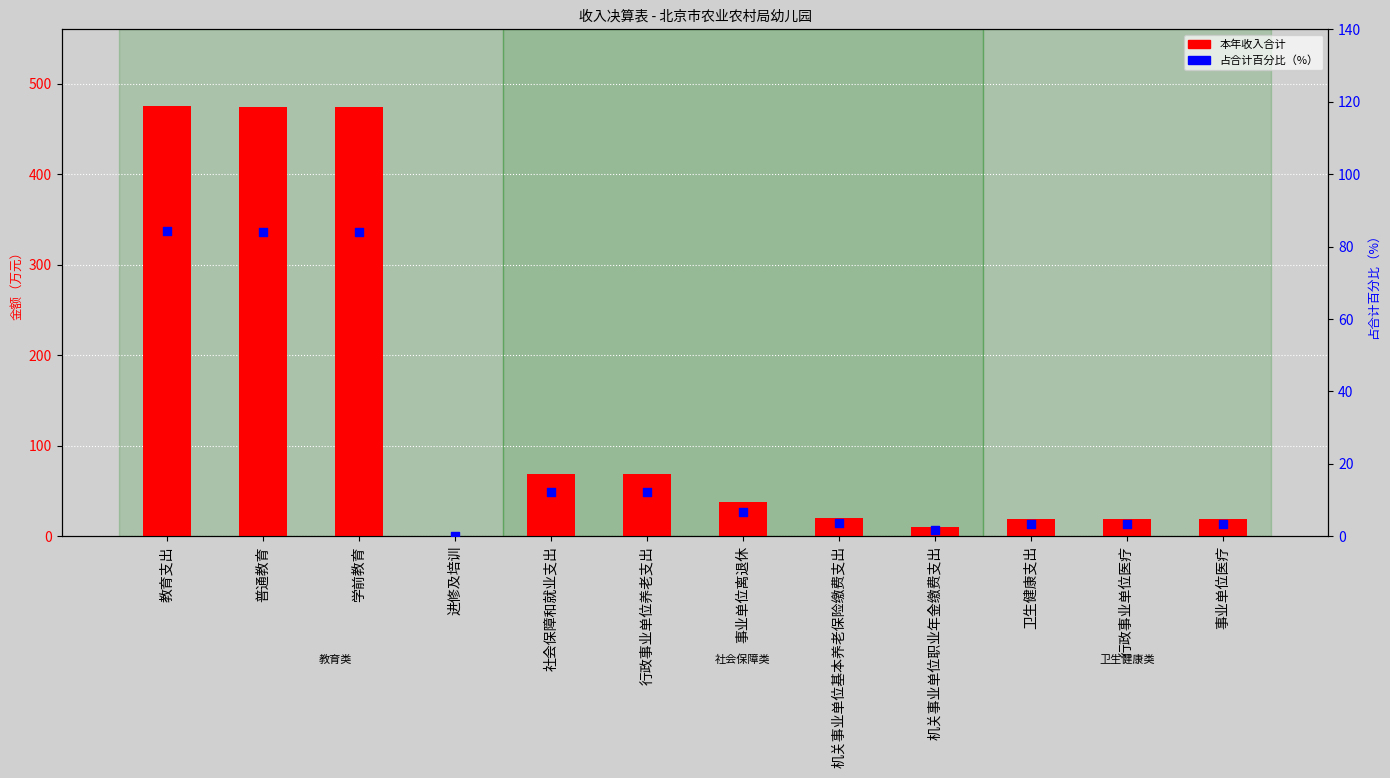

At which category is the sum across all series the highest?

教育支出